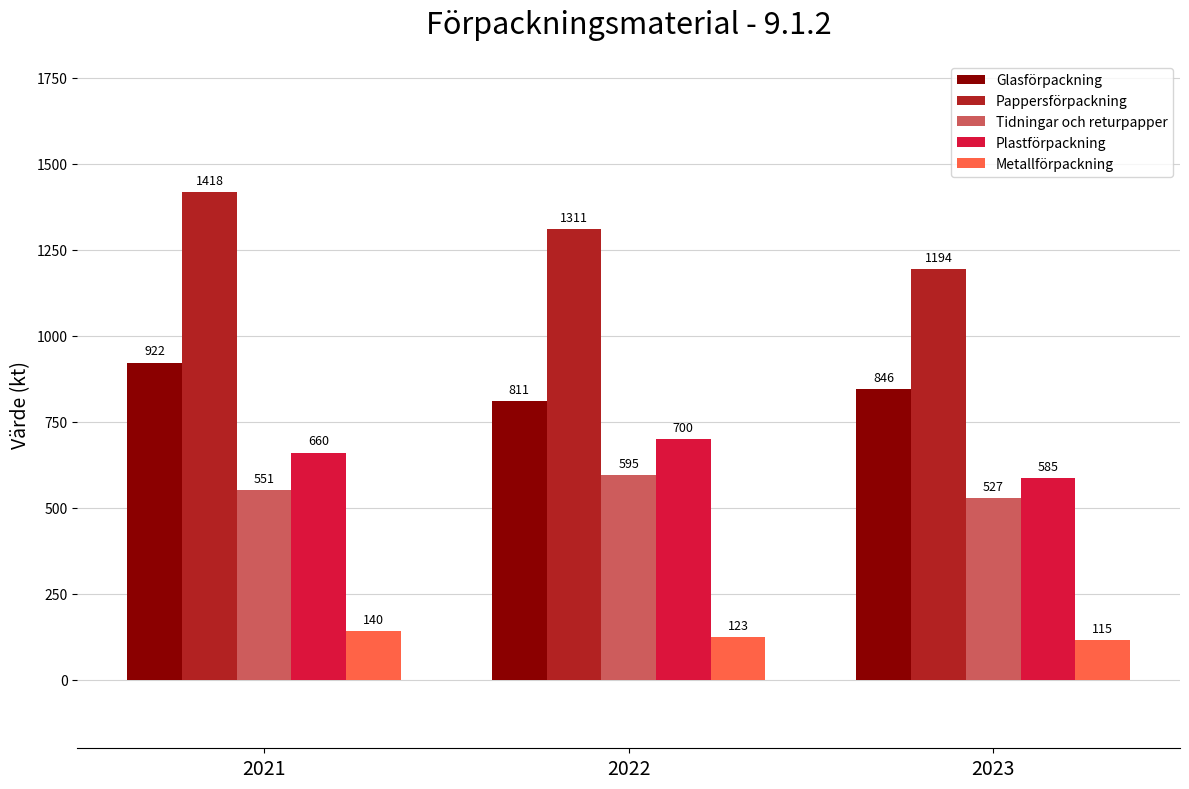

Rank the series by their maximum value, from highest to lowest.

Pappersförpackning, Glasförpackning, Plastförpackning, Tidningar och returpapper, Metallförpackning